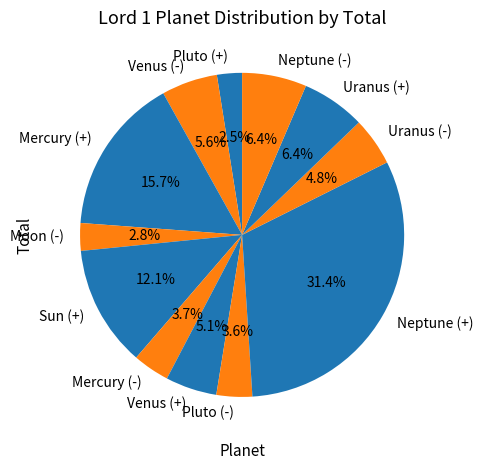

Is it true that Neptune (+) is 31% of the pie?

True